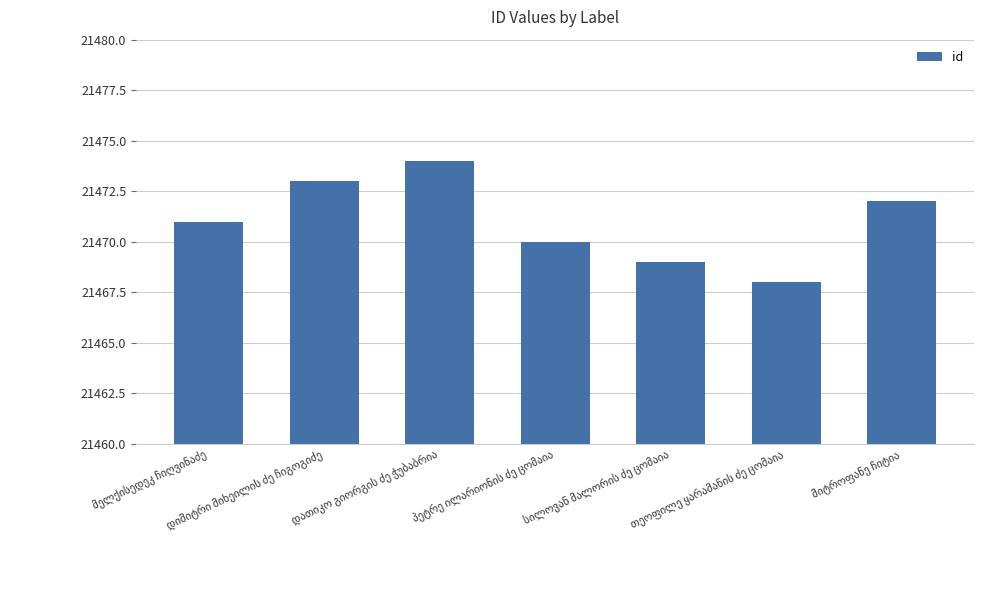

What is the sum of all values?

150297